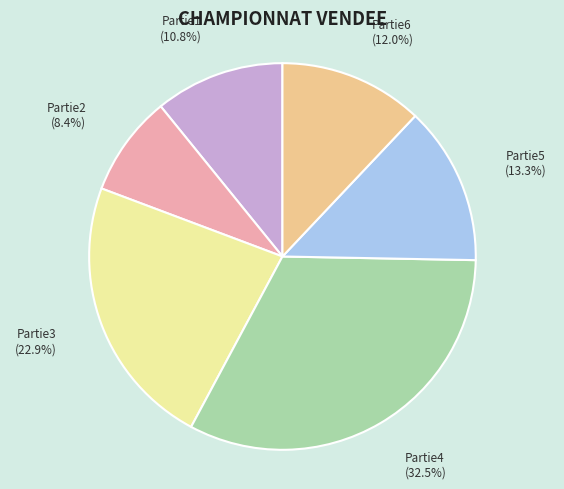

Count the number of slices in the pie.

6